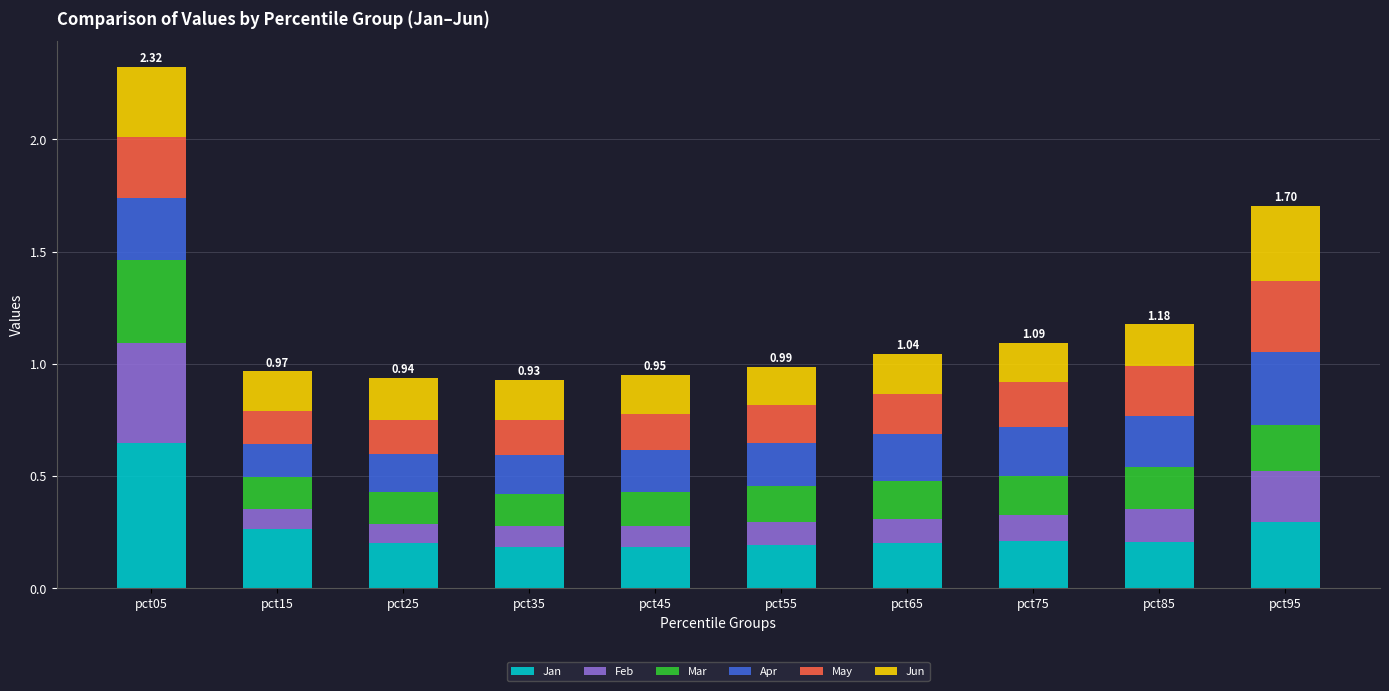

At which category is the sum across all series the highest?

pct05